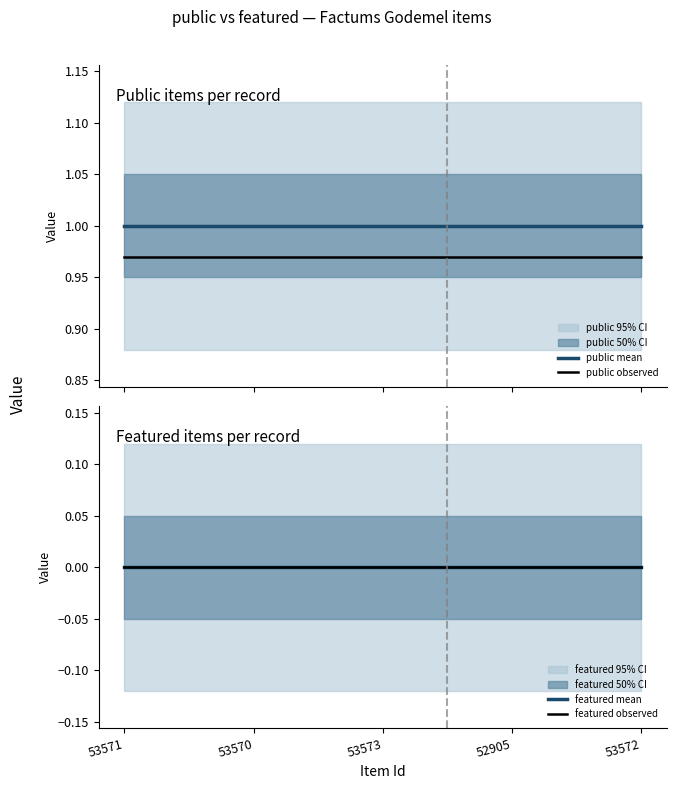

Is this an area chart (filled region under the line)?

No